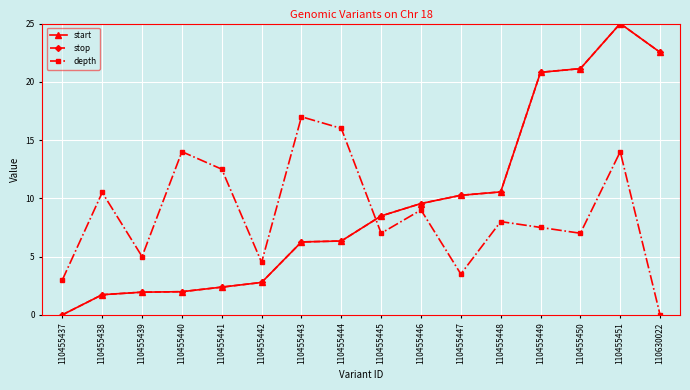

Is the value of depth at 110455451 greater than the value of stop at 110455450?

No